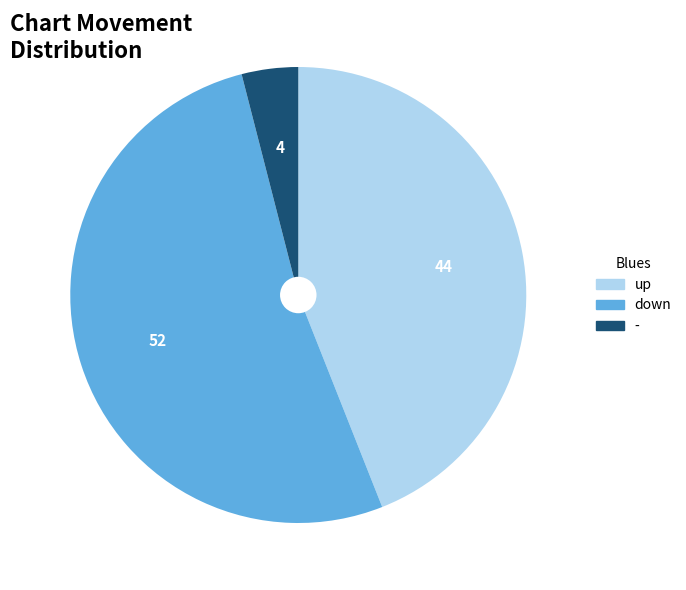

Rank the categories by value from highest to lowest.

down, up, -